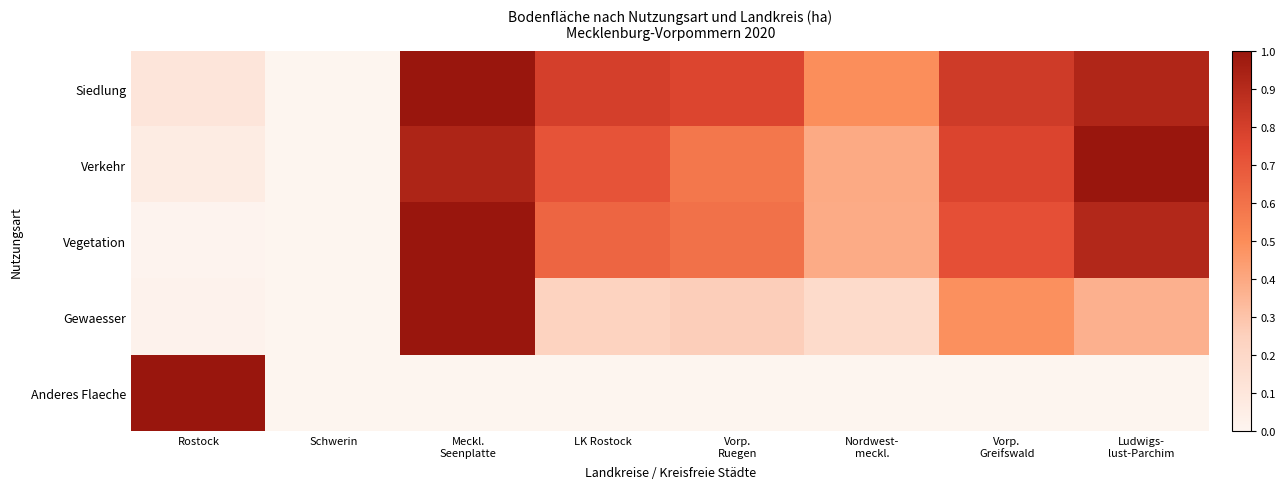

Reading left to right, transcribe all the data shown in this chart.

Siedlung: Rostock=0.1	Schwerin=0.0	Meckl.
Seenplatte=1.0	LK Rostock=0.8	Vorp.
Ruegen=0.8	Nordwest-
meckl.=0.5	Vorp.
Greifswald=0.8	Ludwigs-
lust-Parchim=0.9
Verkehr: Rostock=0.1	Schwerin=0.0	Meckl.
Seenplatte=0.9	LK Rostock=0.7	Vorp.
Ruegen=0.6	Nordwest-
meckl.=0.4	Vorp.
Greifswald=0.8	Ludwigs-
lust-Parchim=1.0
Vegetation: Rostock=0.0	Schwerin=0.0	Meckl.
Seenplatte=1.0	LK Rostock=0.6	Vorp.
Ruegen=0.6	Nordwest-
meckl.=0.4	Vorp.
Greifswald=0.7	Ludwigs-
lust-Parchim=0.9
Gewaesser: Rostock=0.0	Schwerin=0.0	Meckl.
Seenplatte=1.0	LK Rostock=0.2	Vorp.
Ruegen=0.3	Nordwest-
meckl.=0.2	Vorp.
Greifswald=0.5	Ludwigs-
lust-Parchim=0.4
Anderes Flaeche: Rostock=1.0	Schwerin=0.0	Meckl.
Seenplatte=0.0	LK Rostock=0.0	Vorp.
Ruegen=0.0	Nordwest-
meckl.=0.0	Vorp.
Greifswald=0.0	Ludwigs-
lust-Parchim=0.0